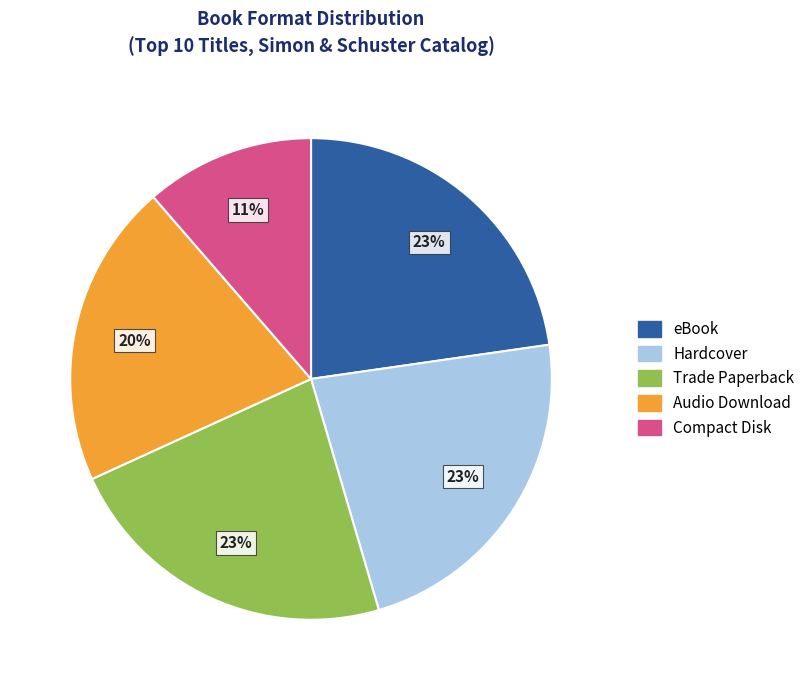

The Trade Paperback slice represents 23% of the pie. True or false?

True